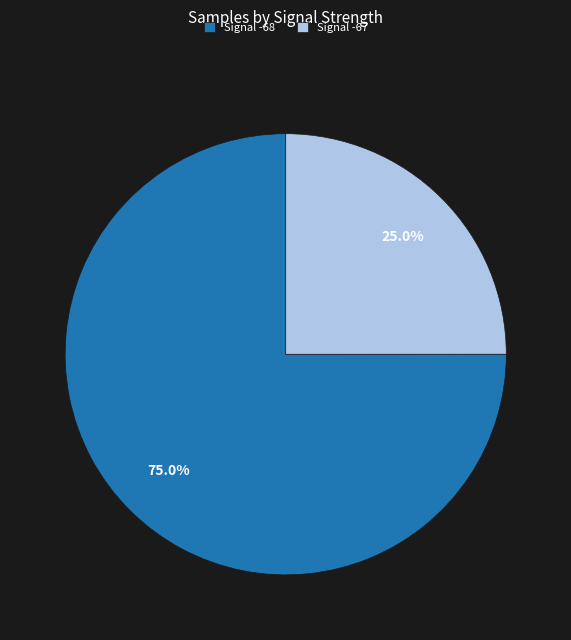

What is the ratio of the value at Signal -68 to the value at Signal -67?

3.0